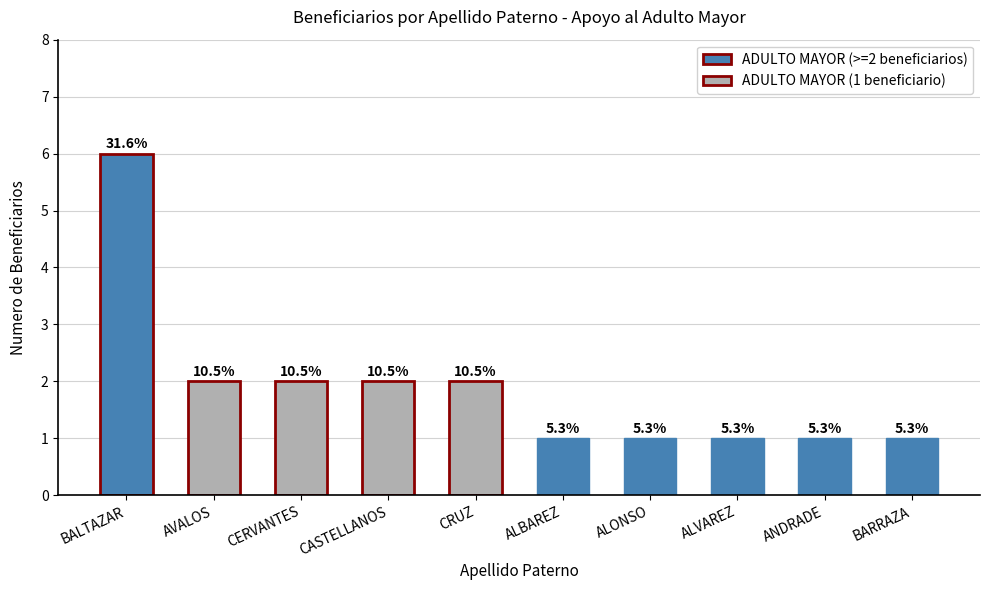

How many bars are there in total?

10